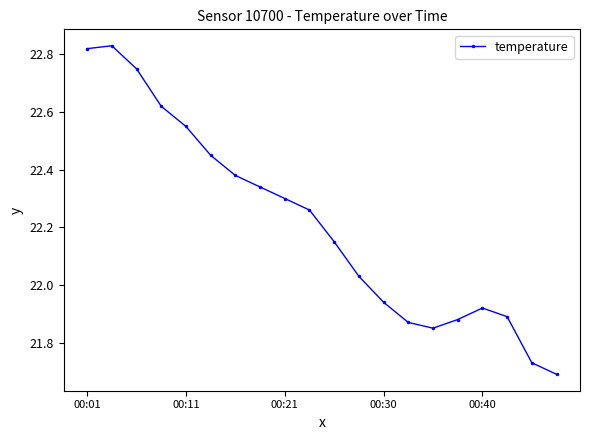

How many lines are shown in the chart?

1